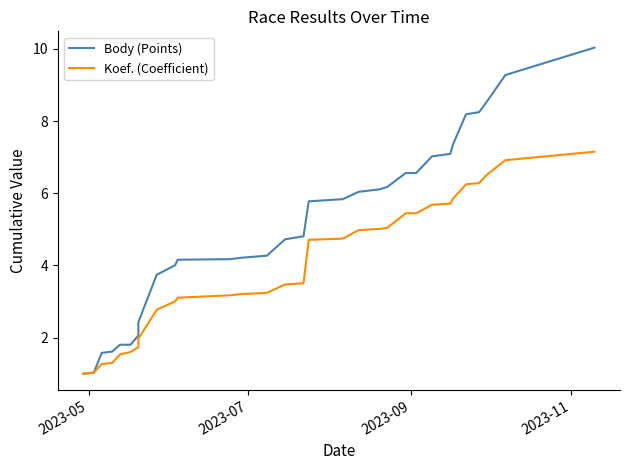

Is the value of Body (Points) at 15 greater than the value of Koef. (Coefficient) at 6?

Yes